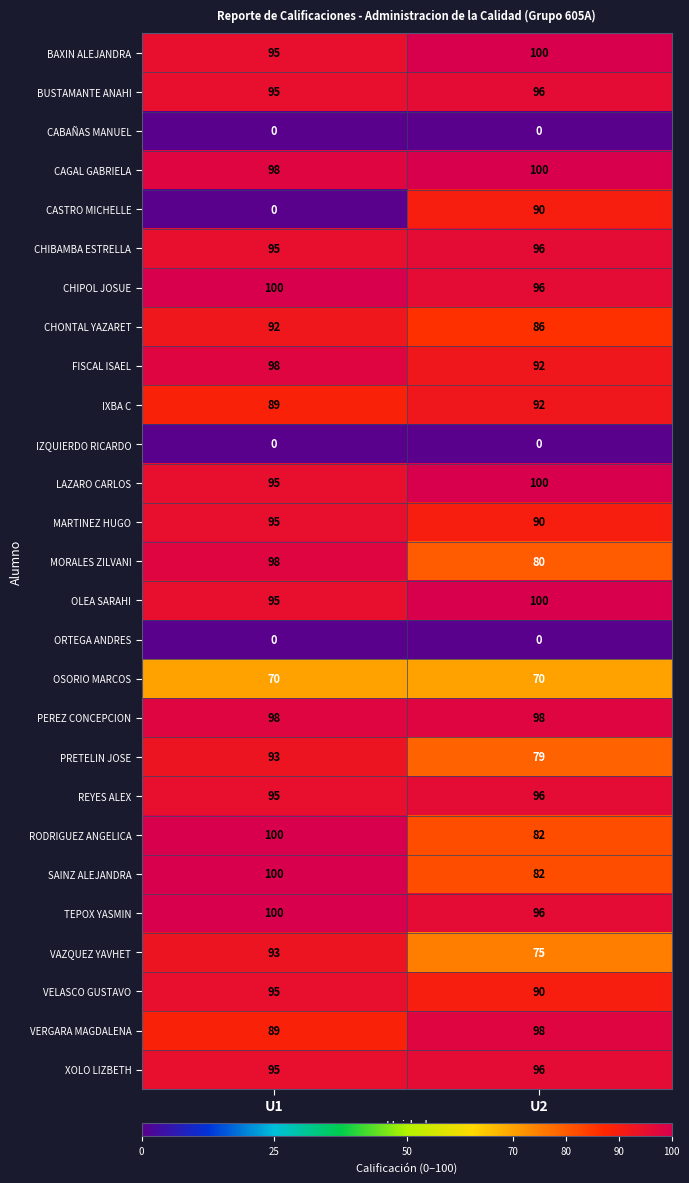

At which label is IXBA C closest to 90?

U1